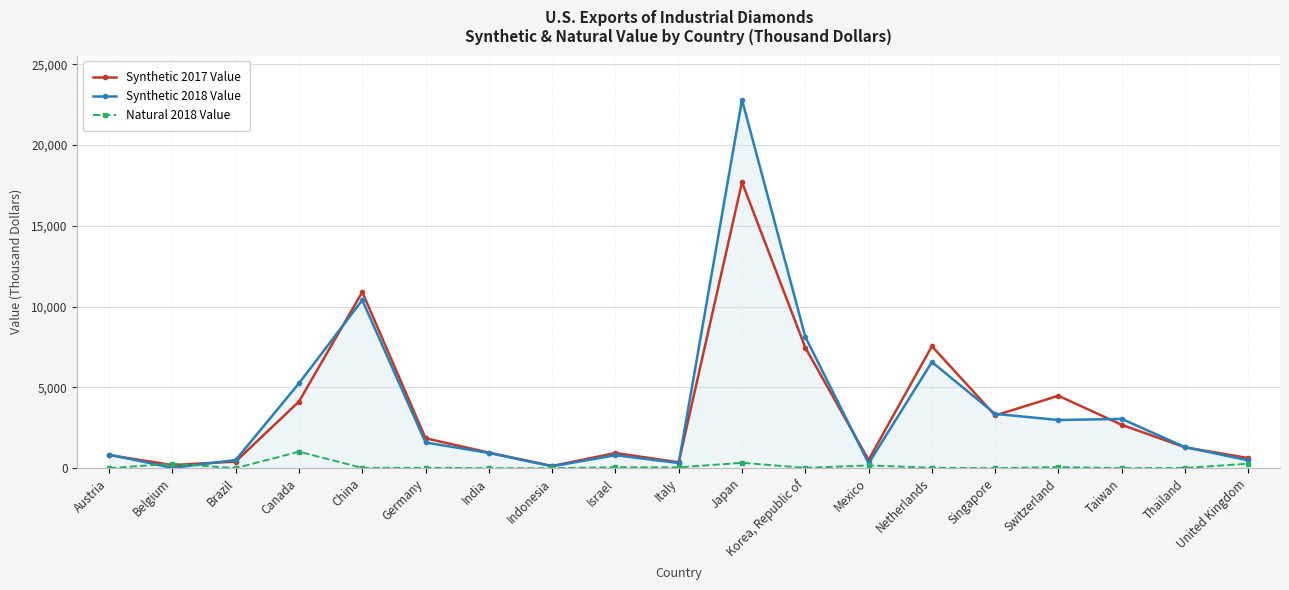

Which category has the highest value in the Natural 2018 Value series?

Canada